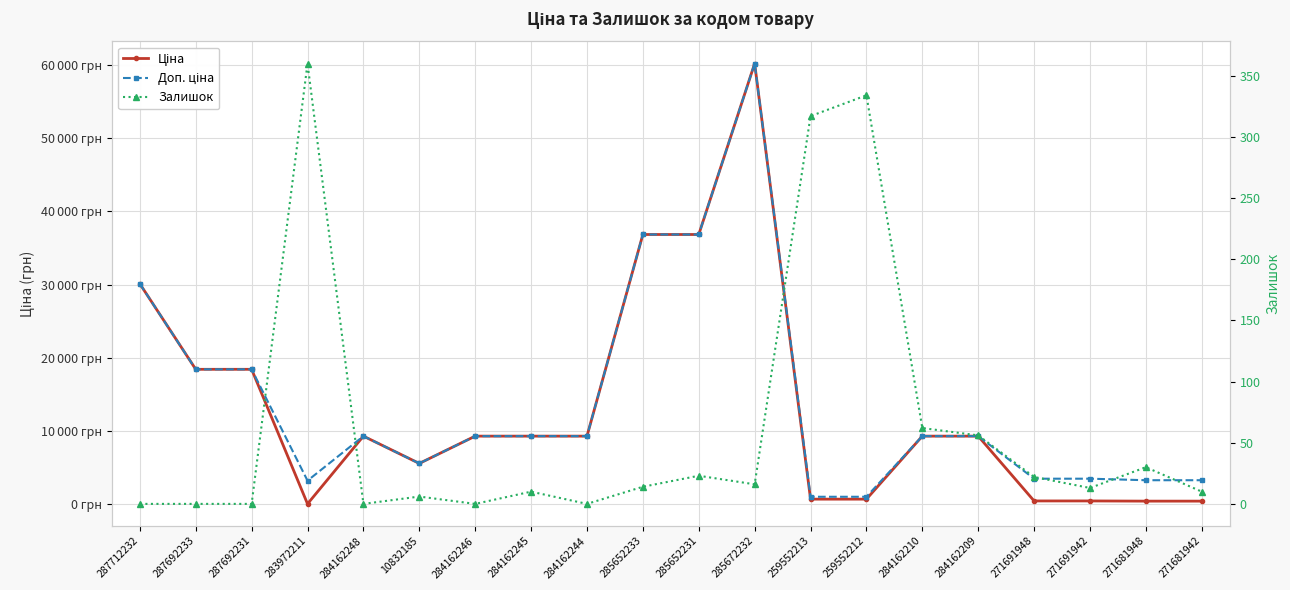

Which category has the lowest value in the Доп. ціна series?

259552213